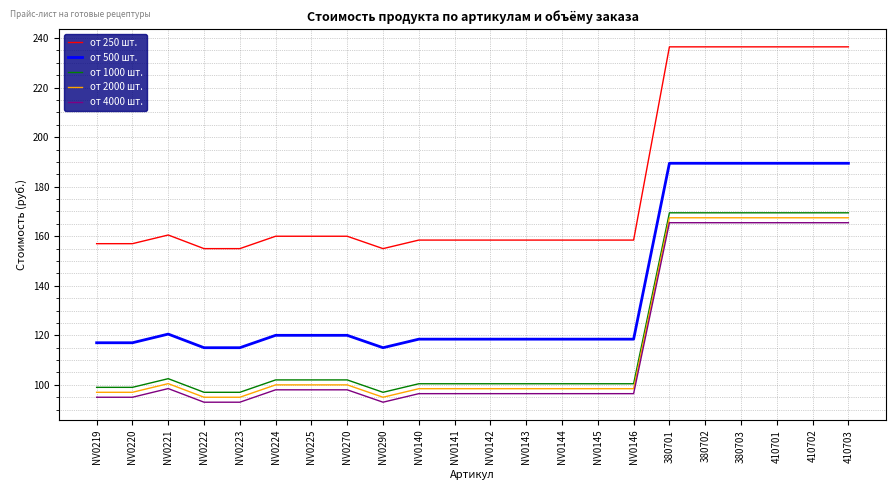

Does the chart have visible grid lines?

Yes